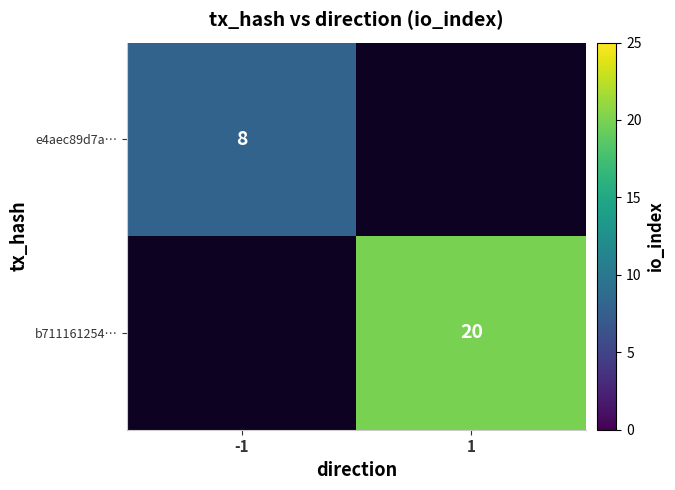

The e4aec89d7a… series shows 11 at -1. True or false?

False